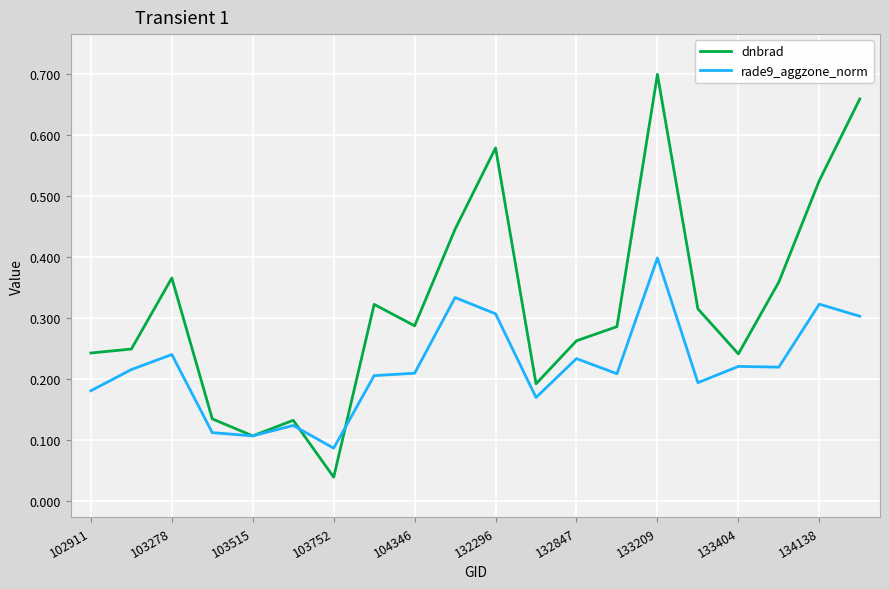

List the series in order of their overall mean, highest first.

dnbrad, rade9_aggzone_norm